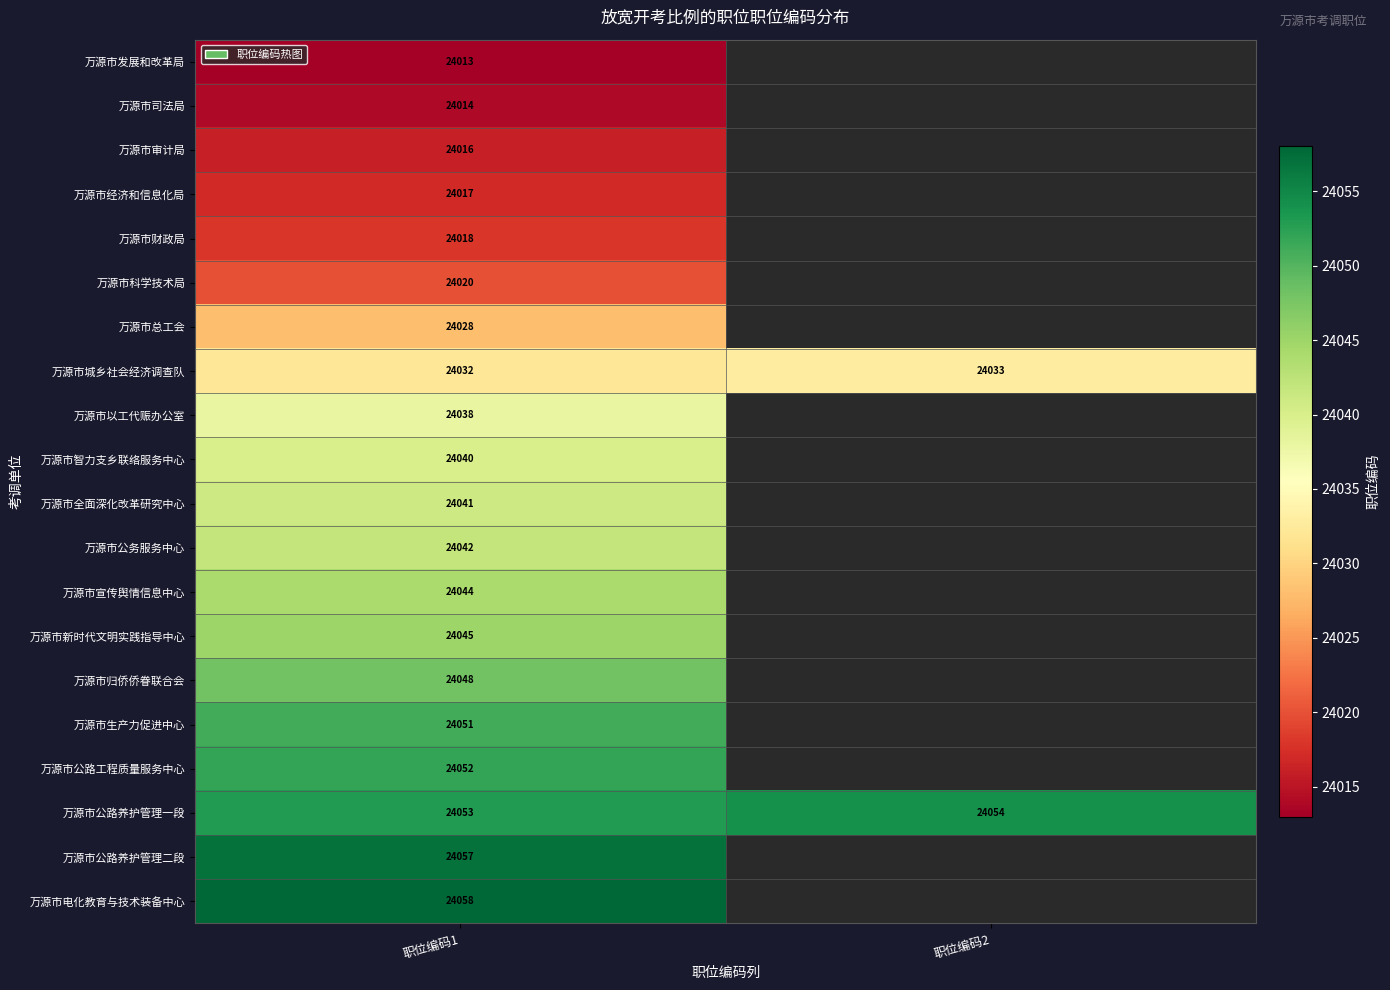

What is the total value across all series at 职位编码1?

480727